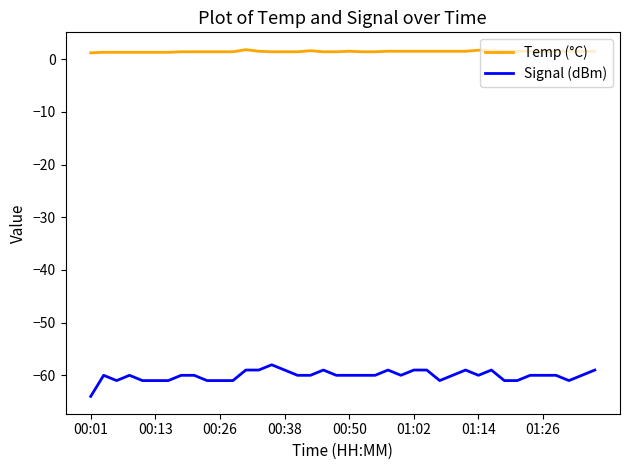

How many categories are shown in the chart?

40